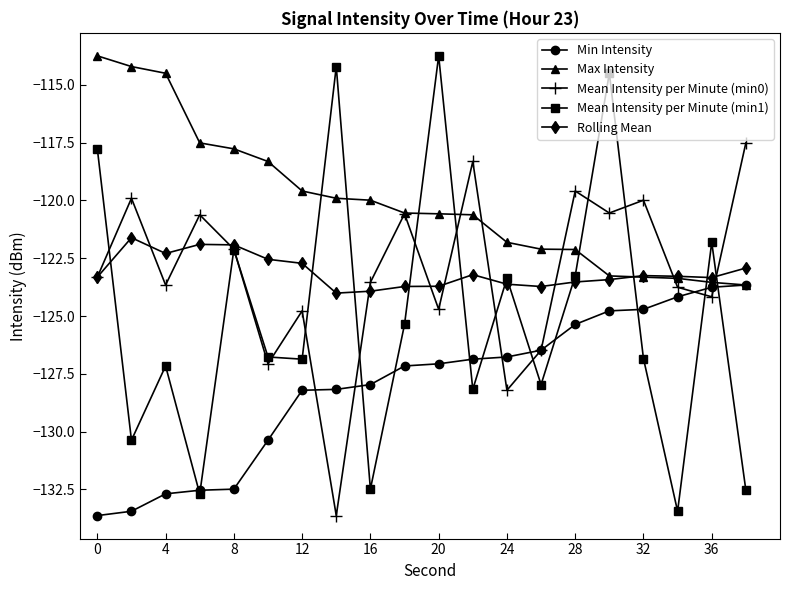

Which series has the largest range (max minus min)?

Mean Intensity per Minute (min1)